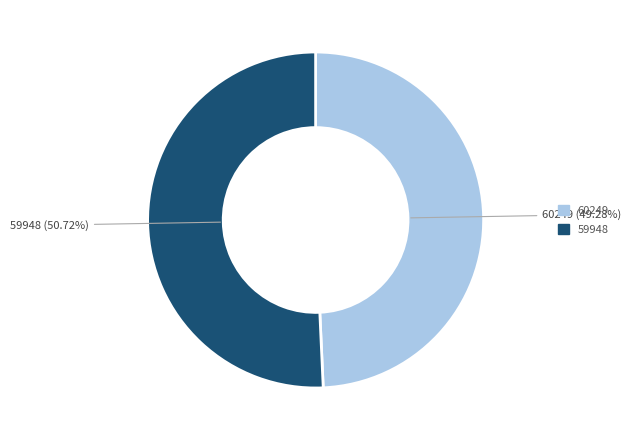

What percentage do 60249 and 59948 together represent?

100.0%